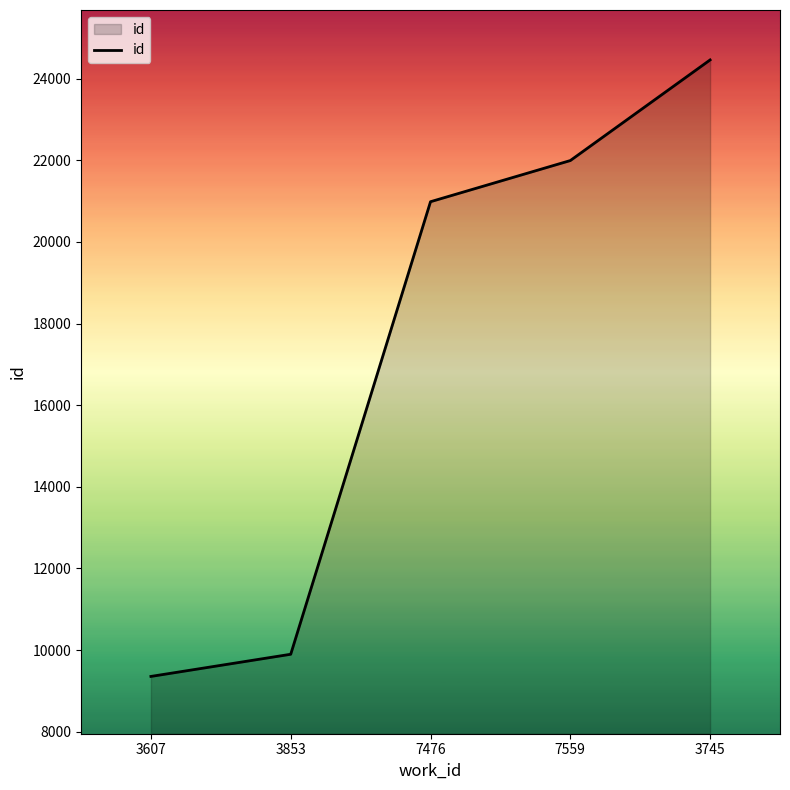

What is the ratio of the value at 3745 to the value at 7476?

1.2